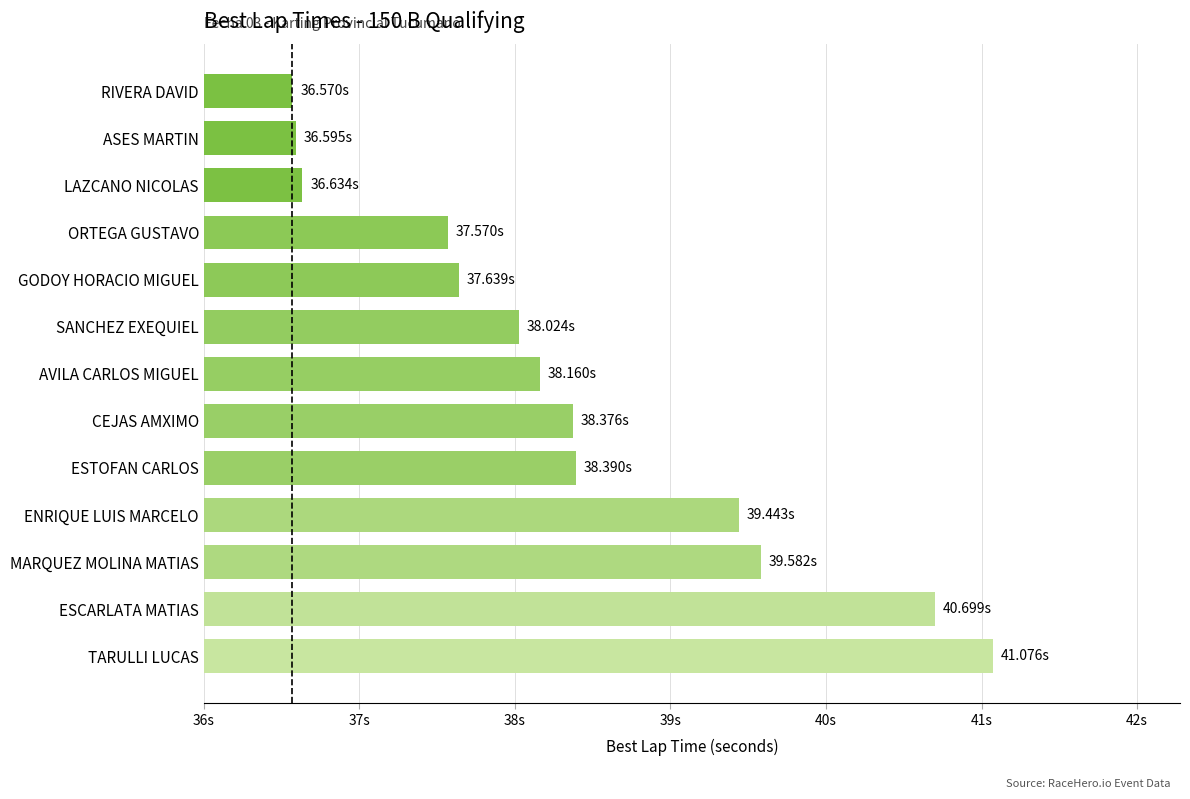

What is the difference between the second highest and minimum values?

4.1